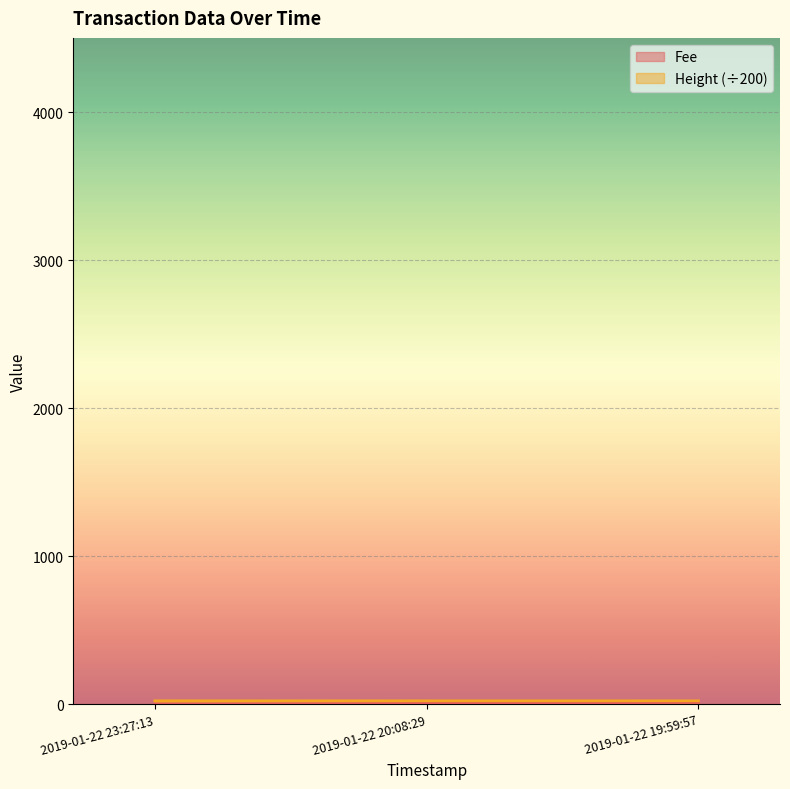

At which label does Fee first exceed 4?

2019-01-22 20:08:29